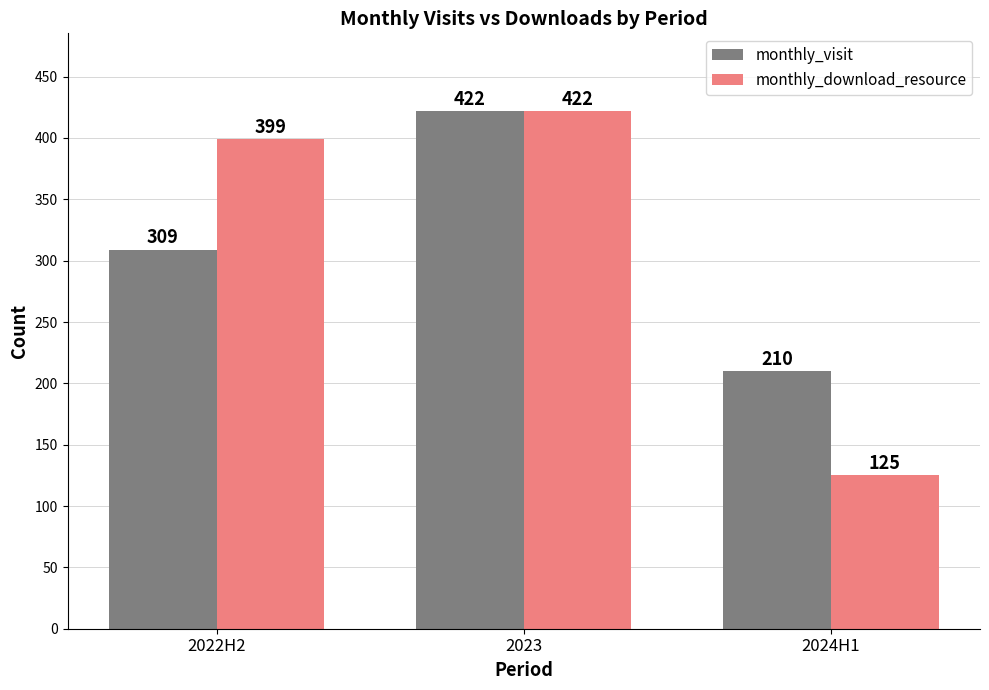

What is the smallest value displayed?

125